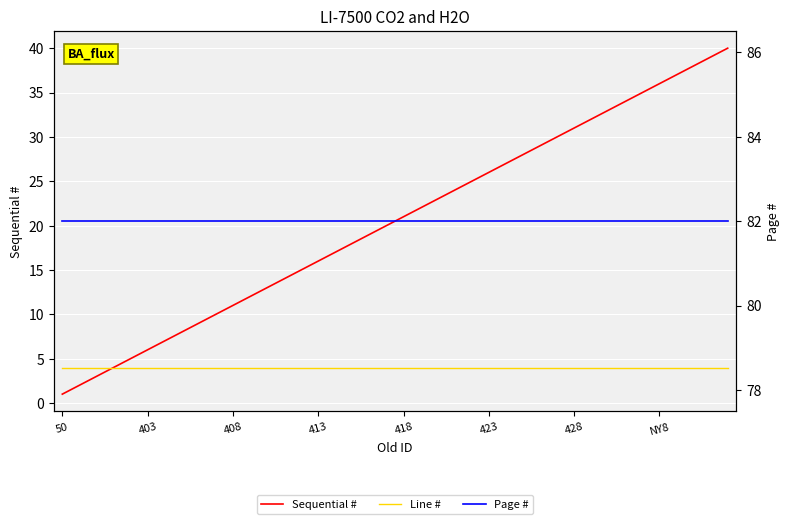

What is the approximate value of Sequential # at 12?

13